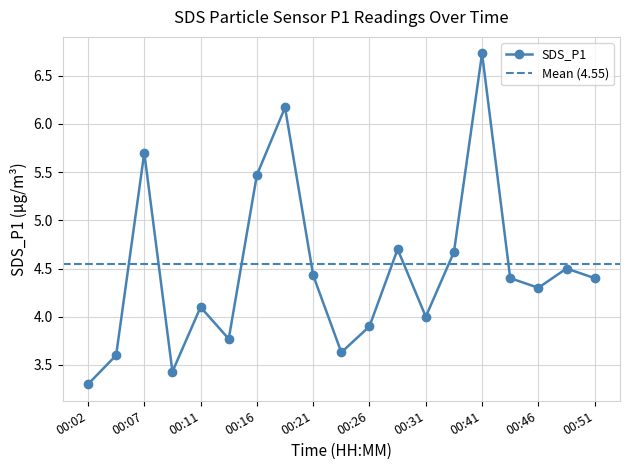

What is the average value?

4.5